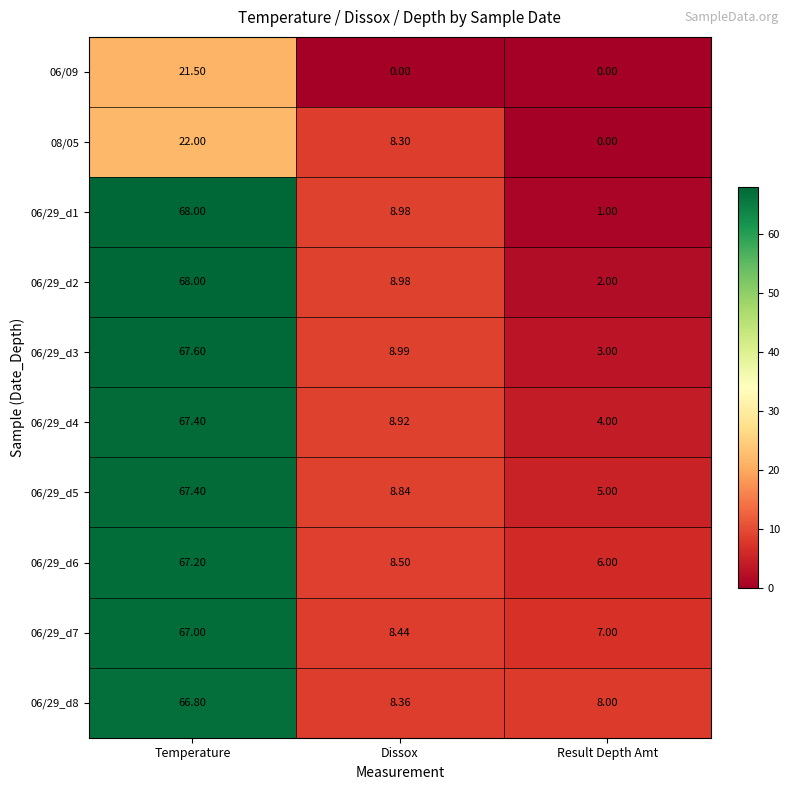

Is the value of 06/29_d2 at Dissox greater than the value of 06/29_d4 at Result Depth Amt?

Yes